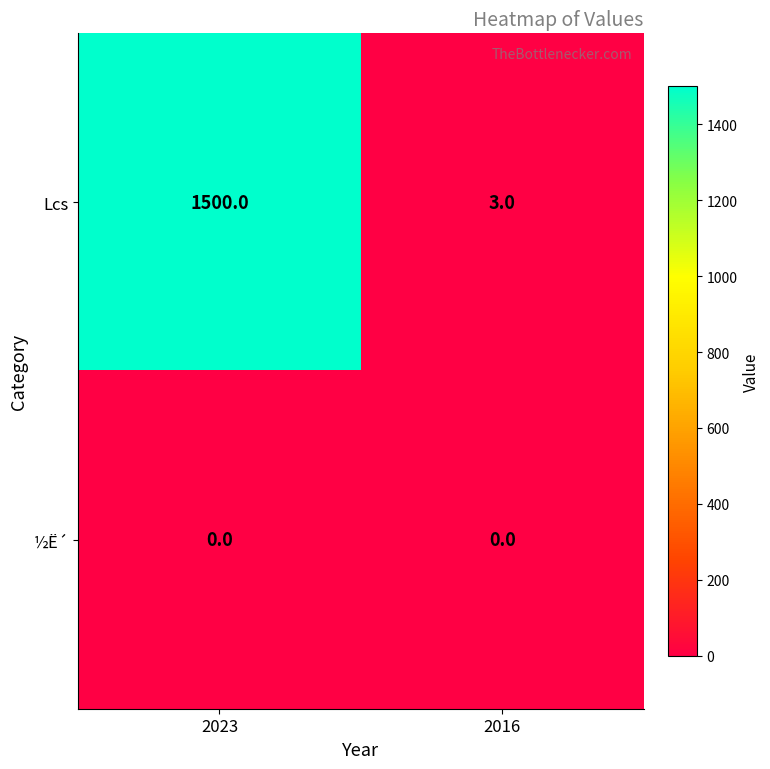

What is the average value of the Lcs series?

752